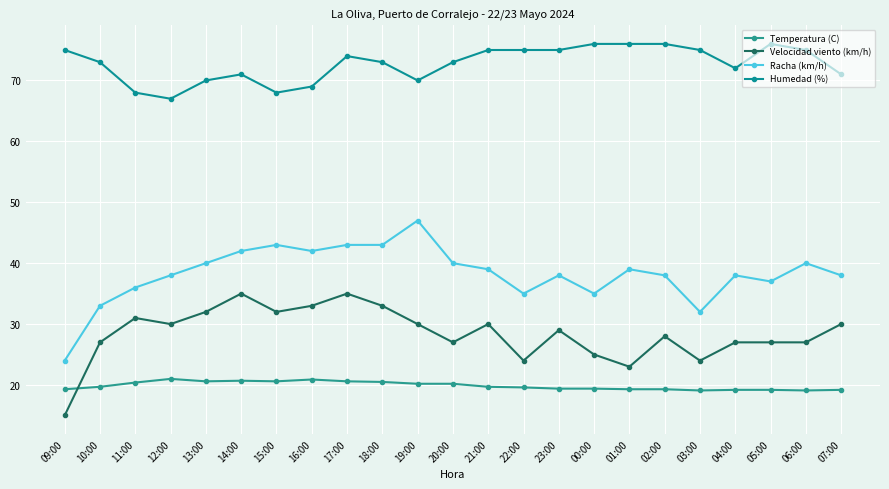

The Humedad (%) series shows 45.0 at 12:00. True or false?

False